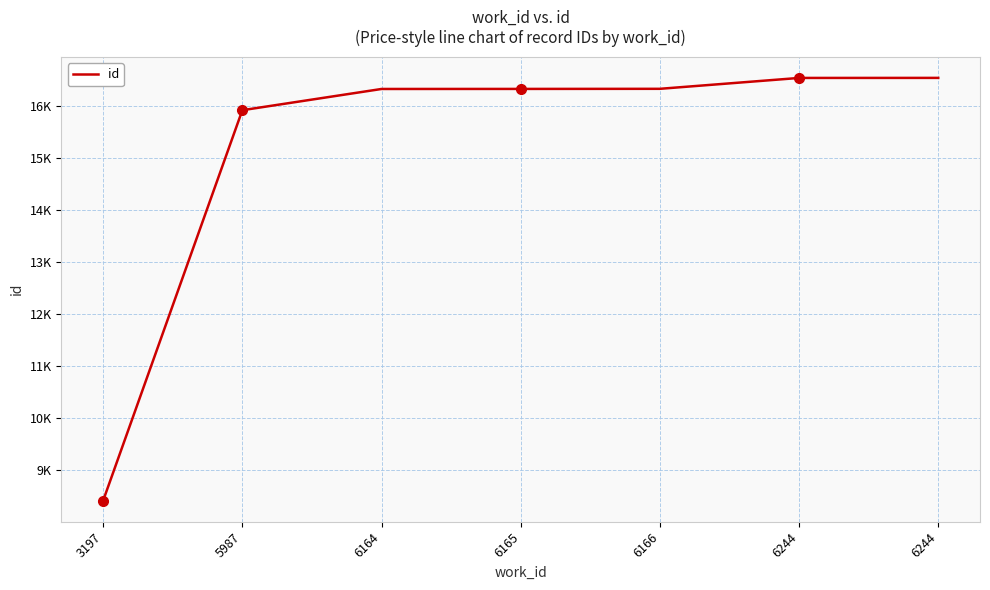

Reading left to right, list all the values displayed in this chart.

8420	15922	16330	16331	16333	16542	16543